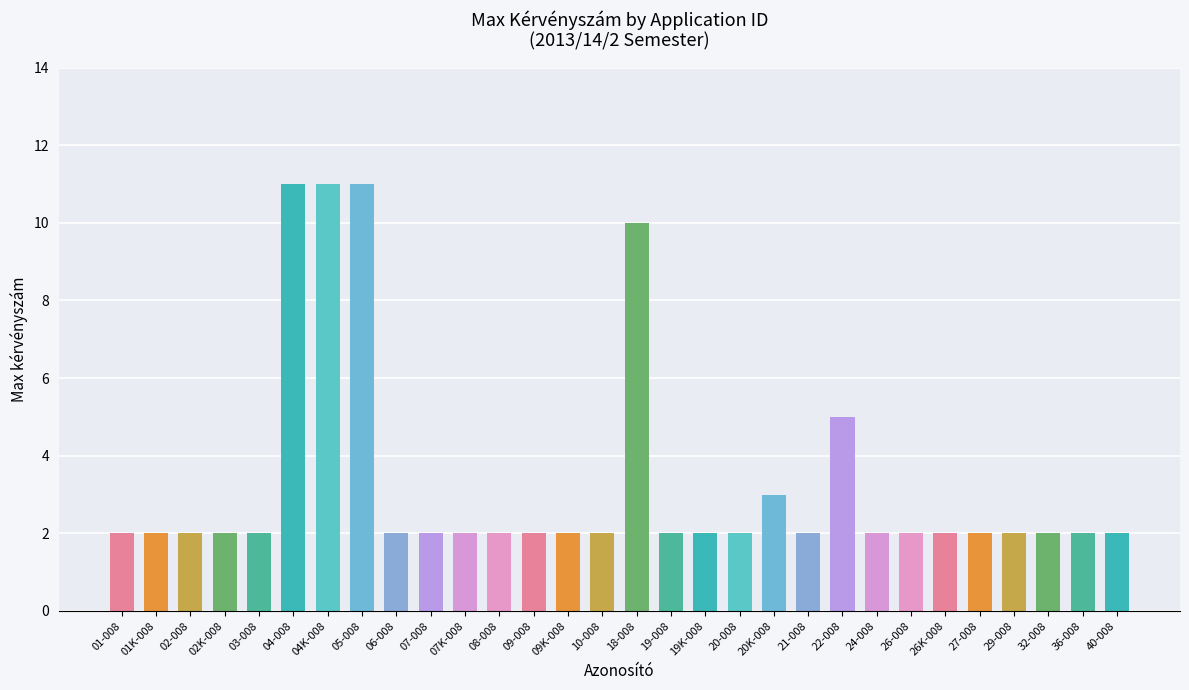

Reading left to right, what are all the values shown in this chart?

2	2	2	2	2	11	11	11	2	2	2	2	2	2	2	10	2	2	2	3	2	5	2	2	2	2	2	2	2	2